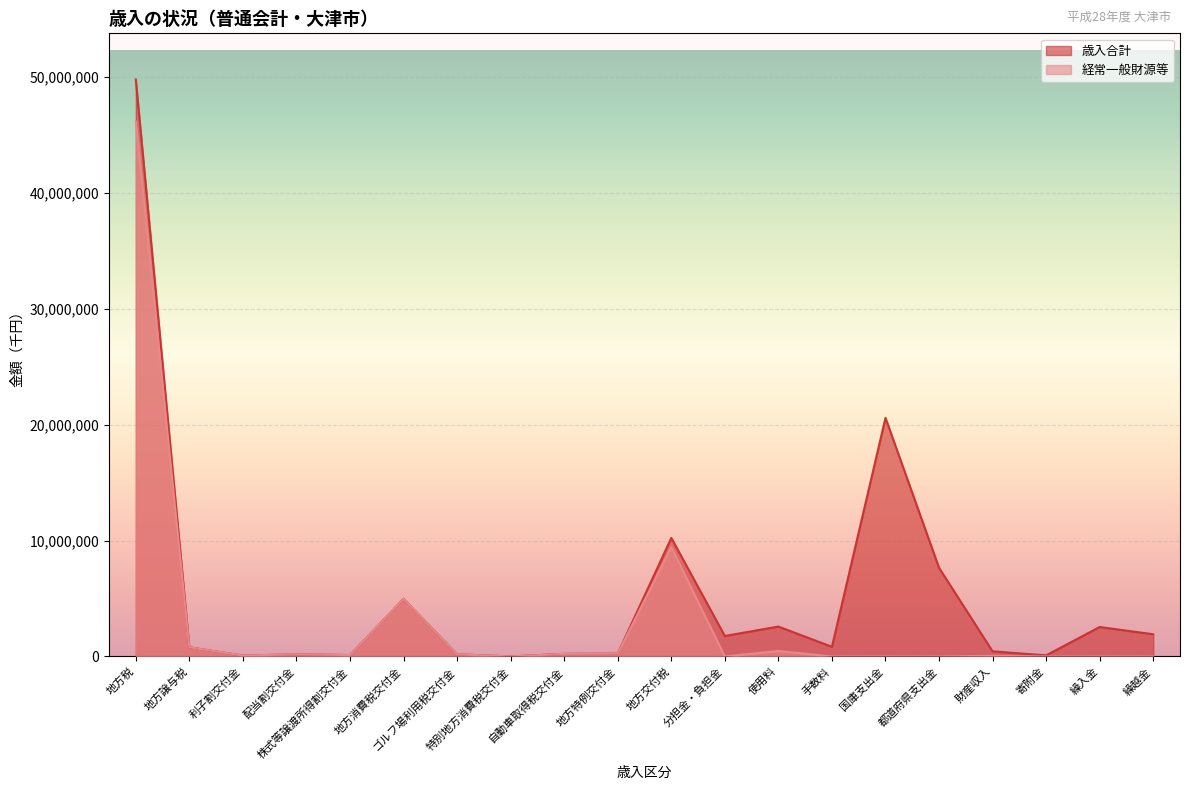

True or false: 経常一般財源等 and 歳入合計 intersect in this chart.

False